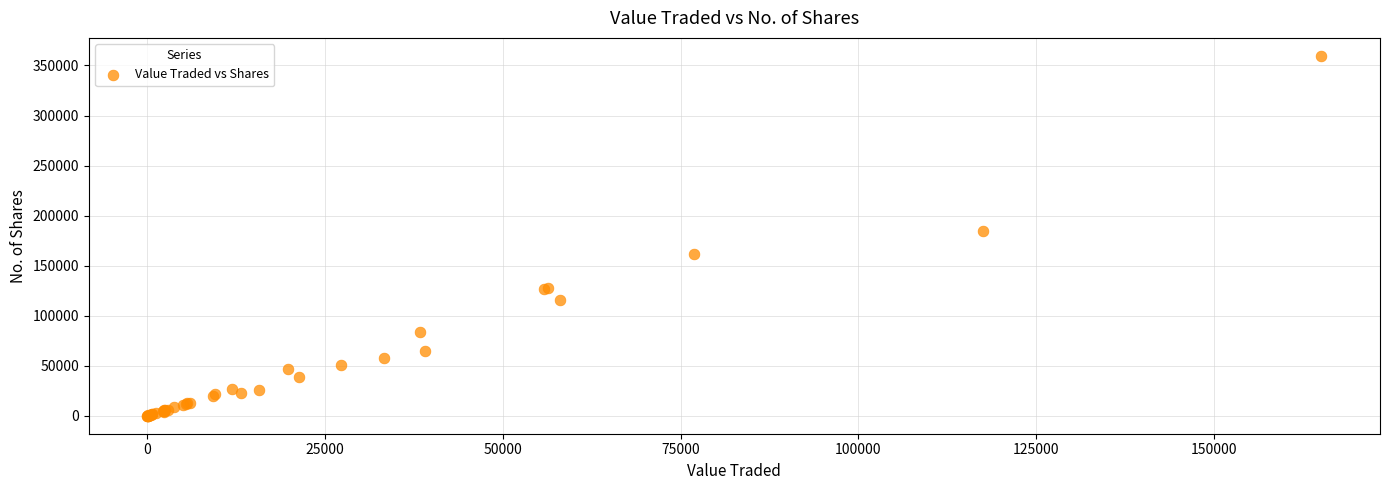

What Y value in the scatter plot is closest to 179797?

184559